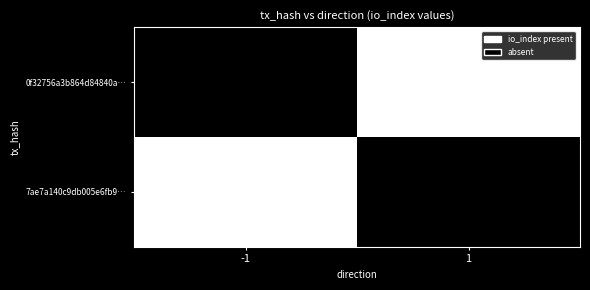

The 7ae7a140c9db005e6fb9… series shows 4 at 1. True or false?

False